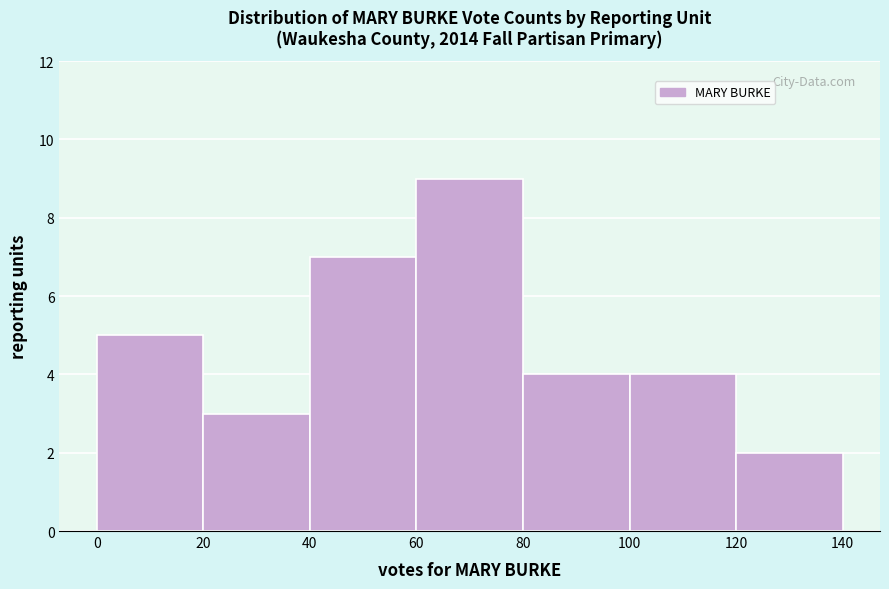

Over which range of the x-axis is the bar tallest?

60 to 80